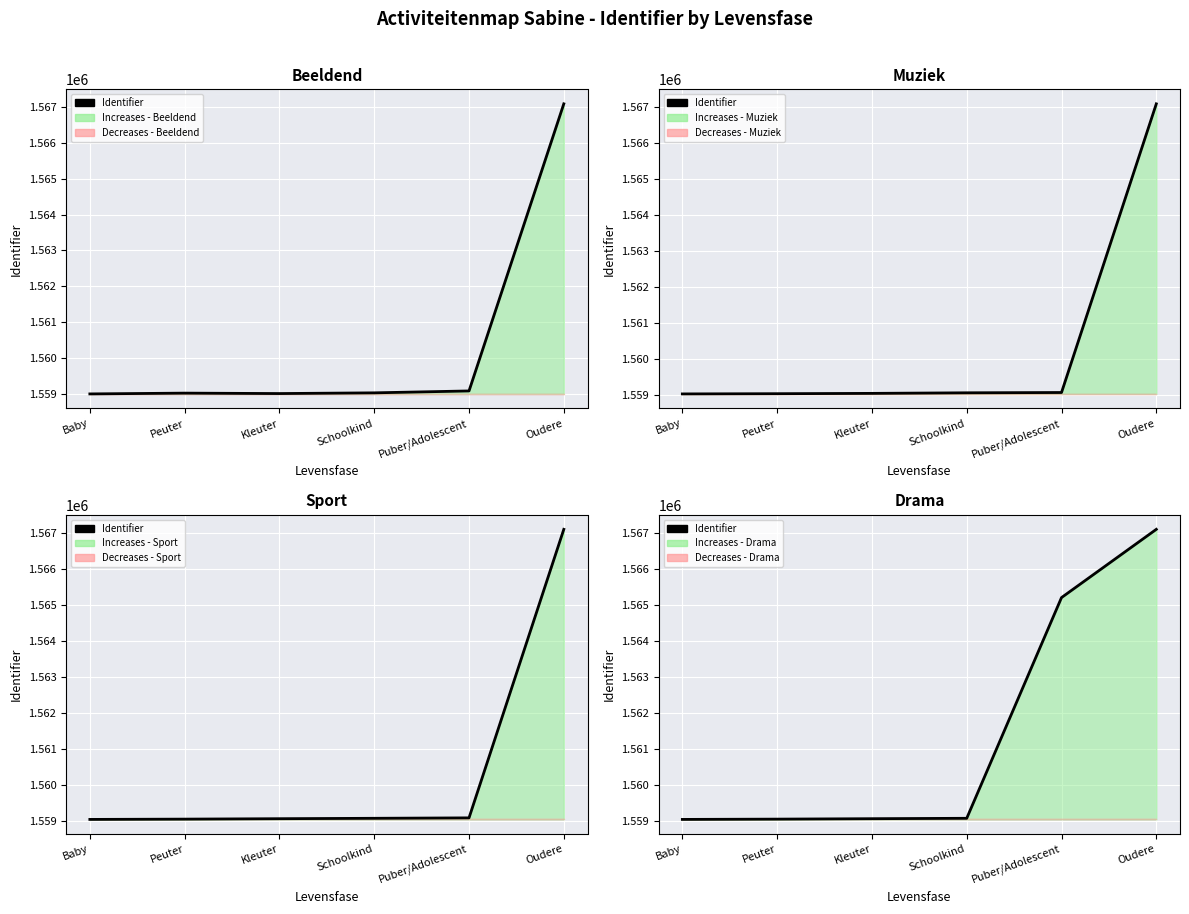

What is the difference between the maximum and minimum values?

8055